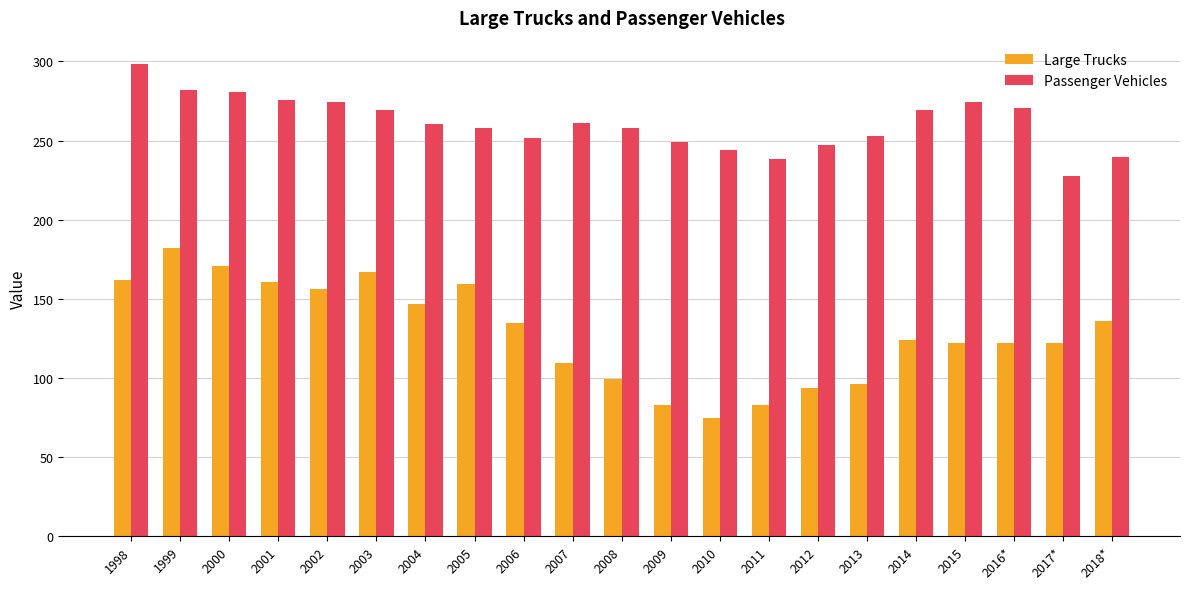

Is it true that Passenger Vehicles equals 238.5 at 2011?

True